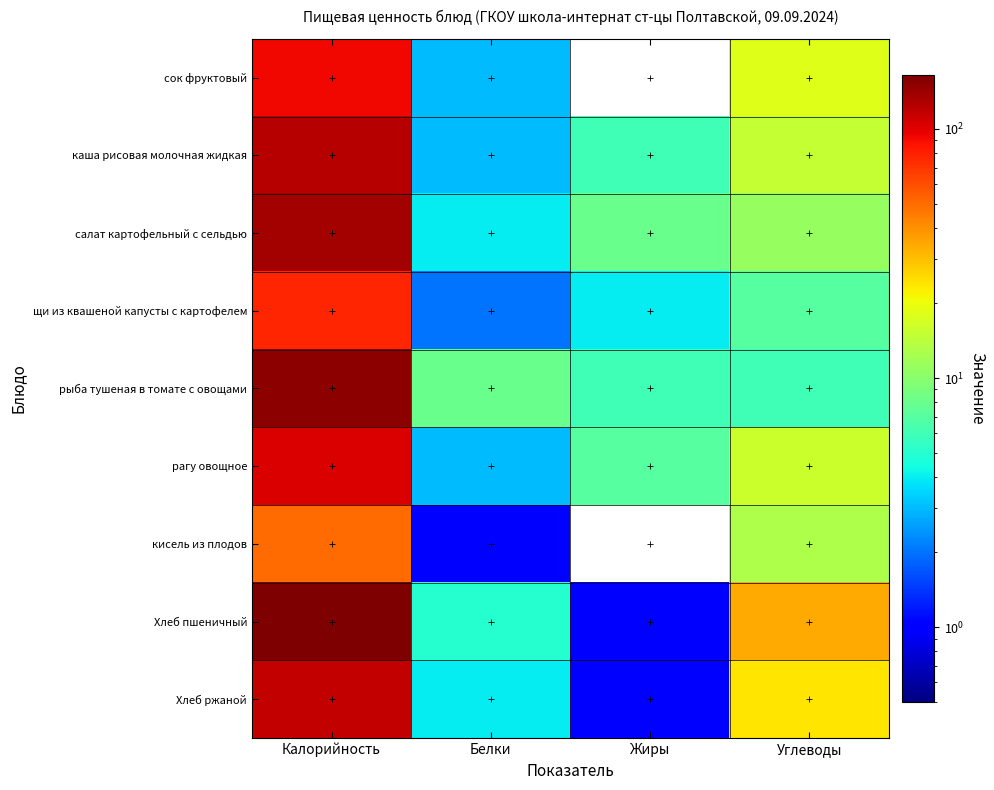

Which series has the largest total across all categories?

Хлеб пшеничный